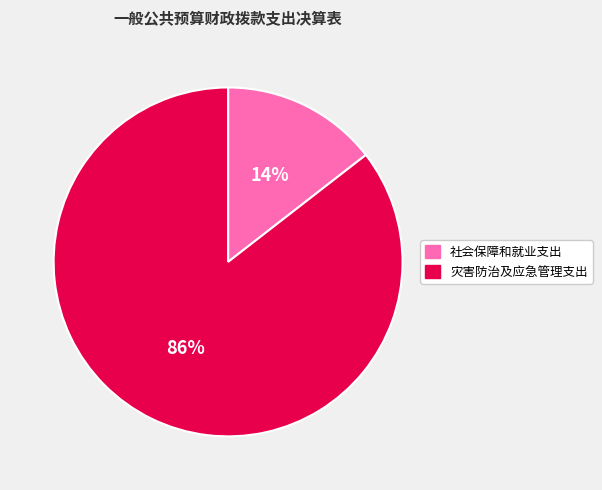

Is 灾害防治及应急管理支出 the majority of the pie?

Yes